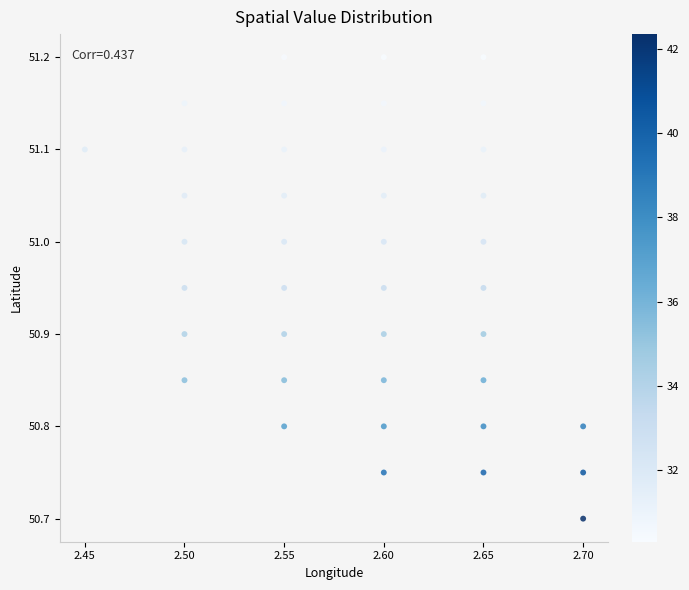

What Y value in the scatter plot is closest to 50?

50.7